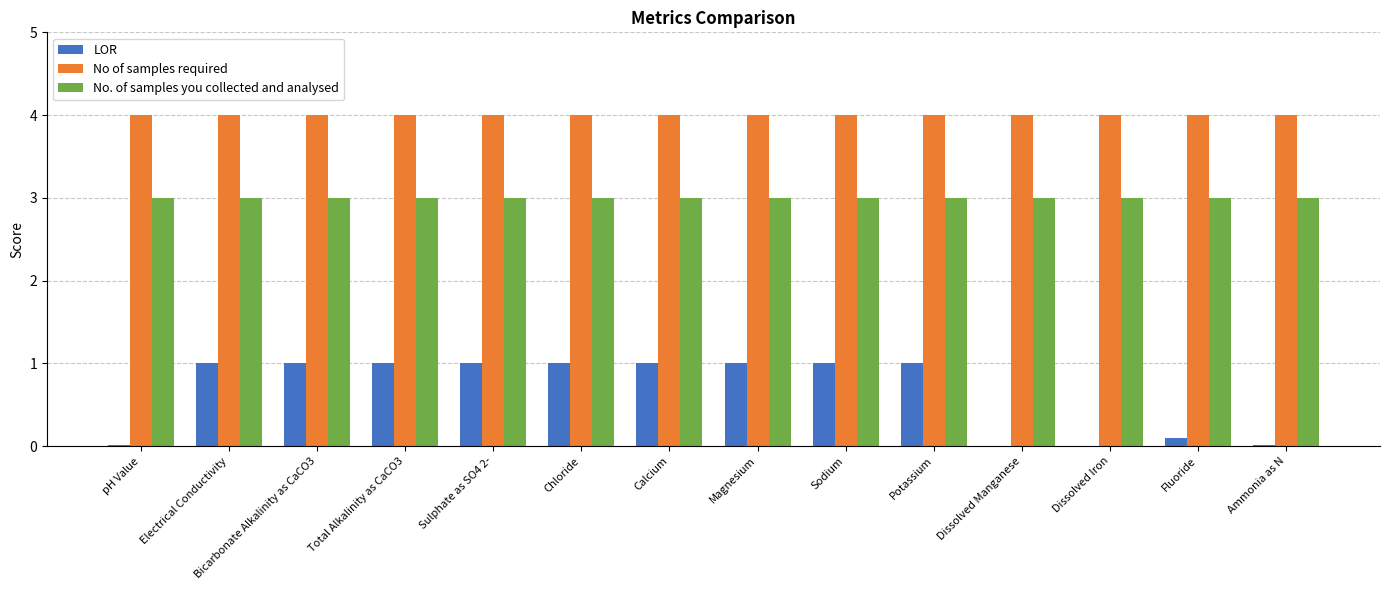

The value of No of samples required at Electrical Conductivity is 6.0. True or false?

False